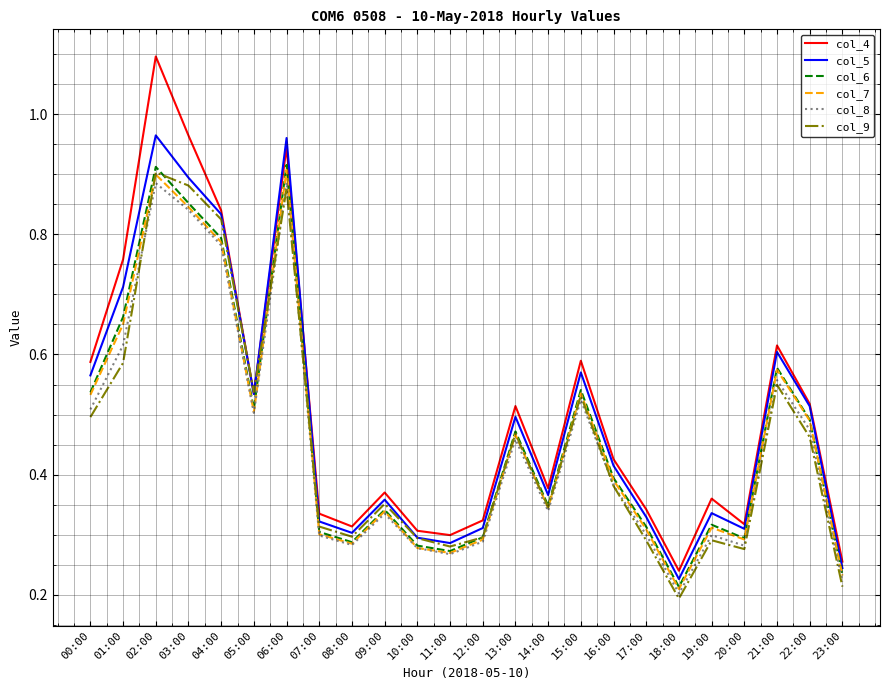

In col_5, how many points are higher than both neighbors (excluding endpoints)?

7